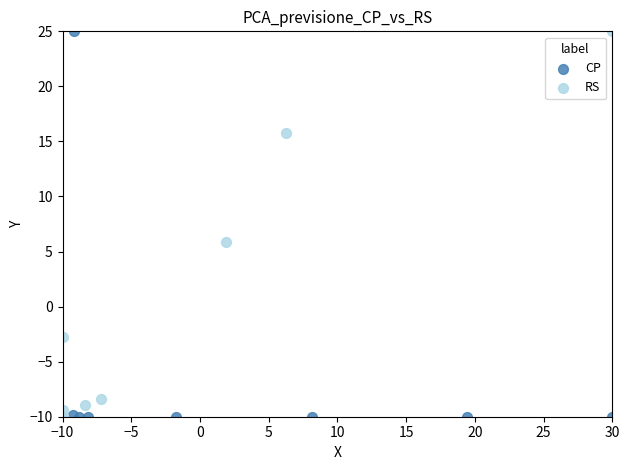

What are all the series names shown in the legend?

CP, RS